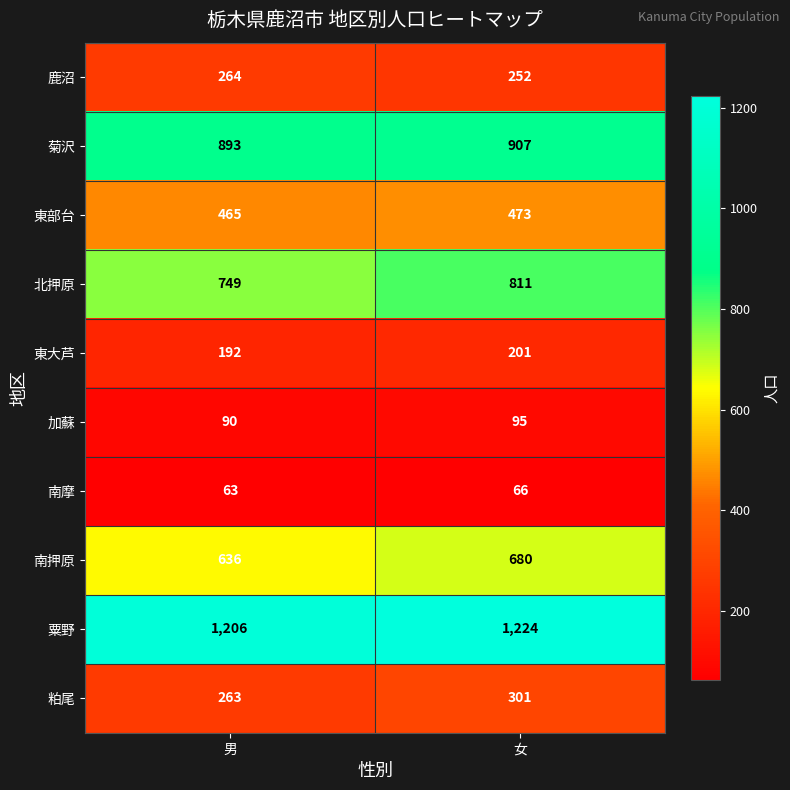

What is the difference between the maximum and minimum values in the 南摩 series?

3